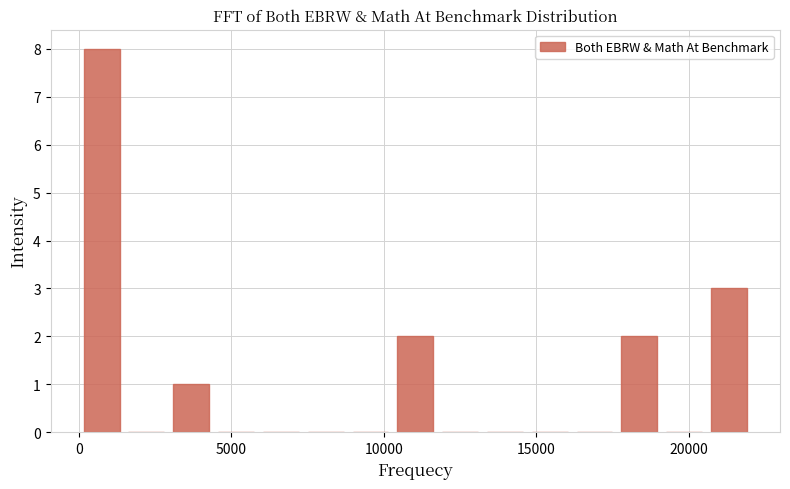

Read against the x-axis, roughly where is the centre of the tallest bar?

1000